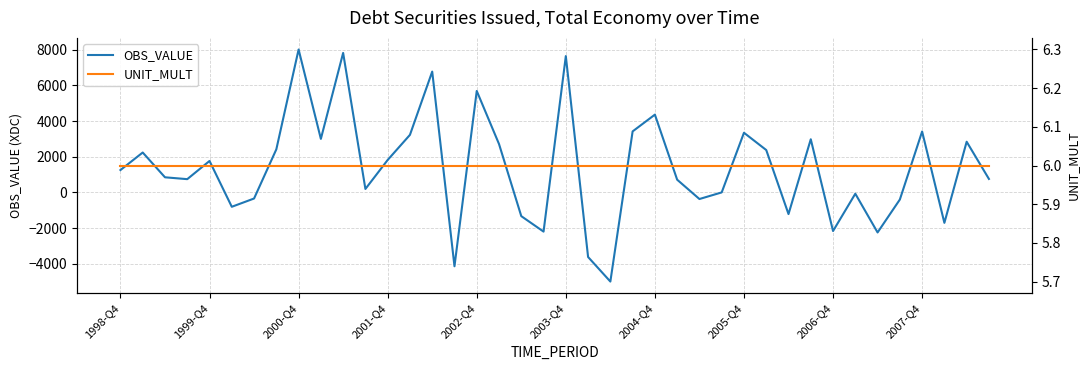

After their last crossing, which series has the higher values: UNIT_MULT or OBS_VALUE?

OBS_VALUE